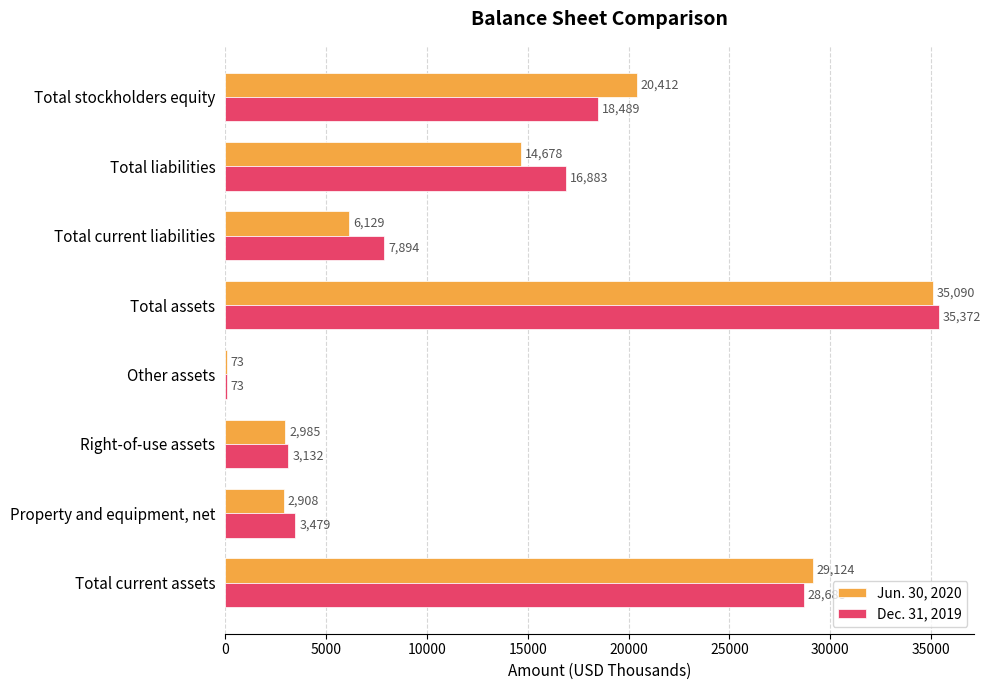

At which category is the sum across all series the highest?

Total assets